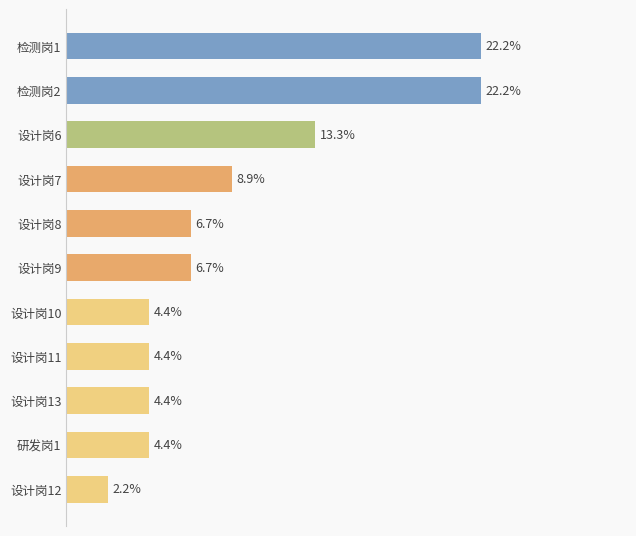

Are the bars horizontal?

Yes